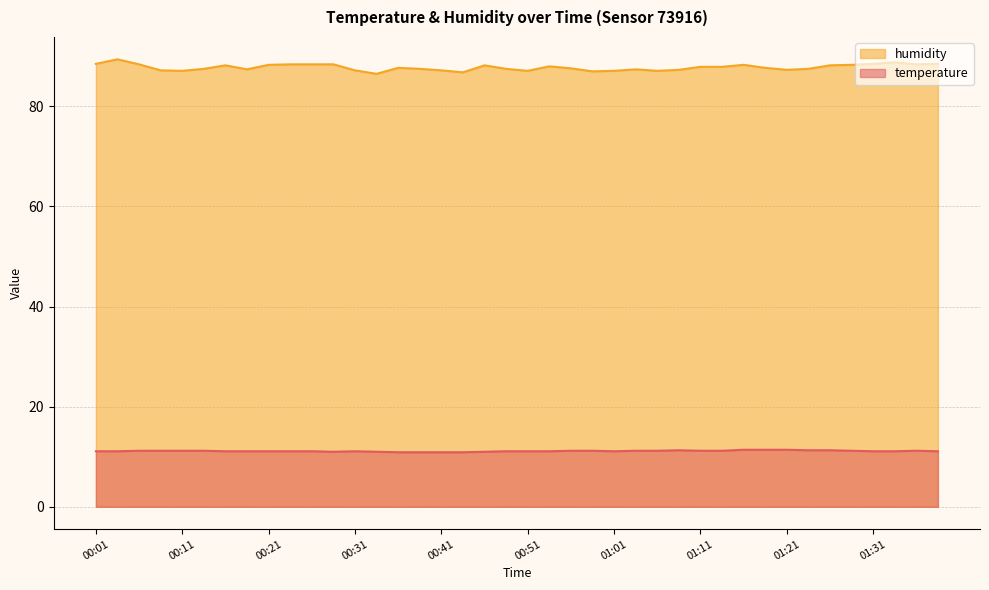

Is it true that humidity equals 88.8 at 01:33?

True